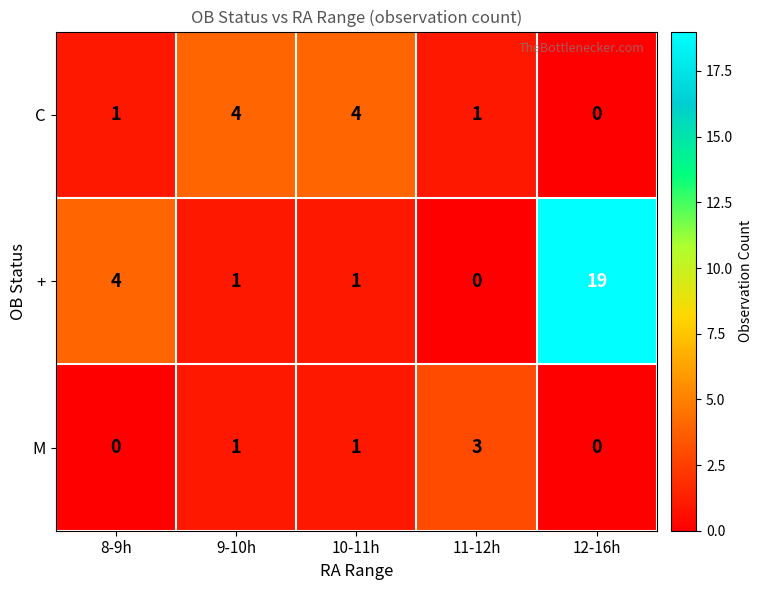

What is the difference between the maximum and second lowest values in the M series?

3